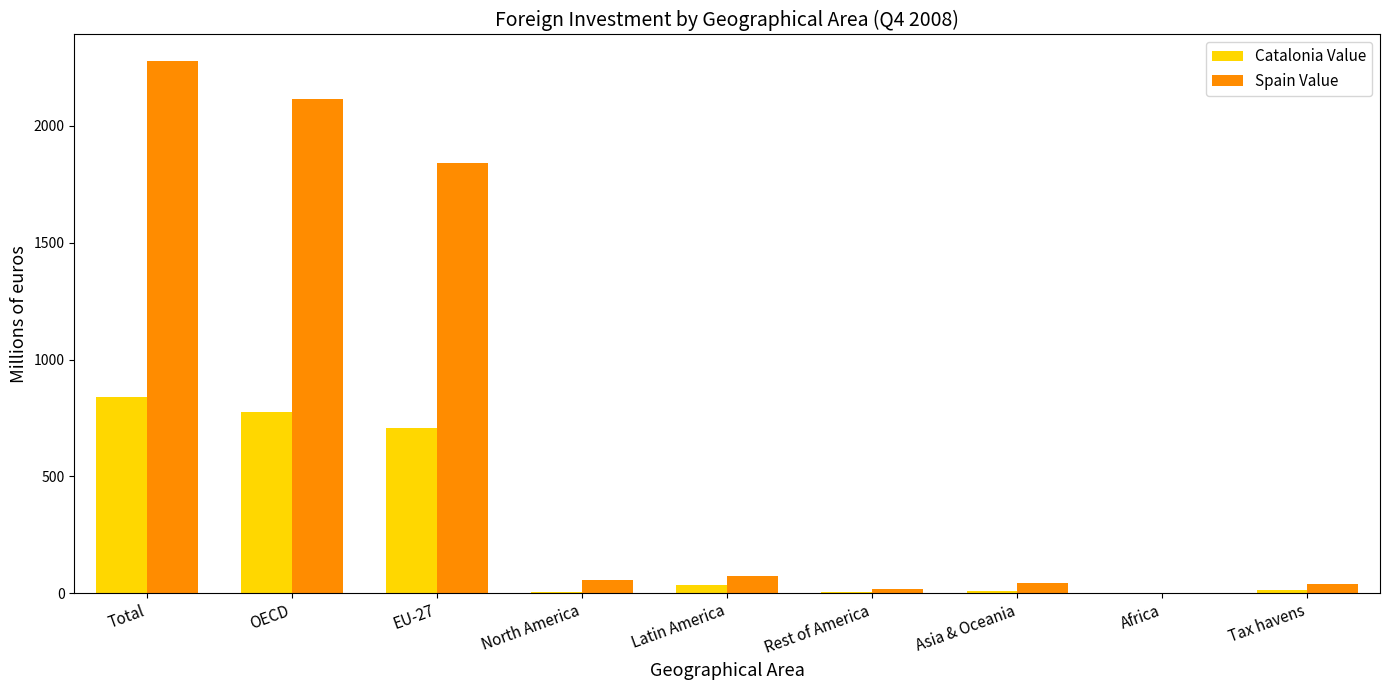

Does the chart contain stacked bars?

No